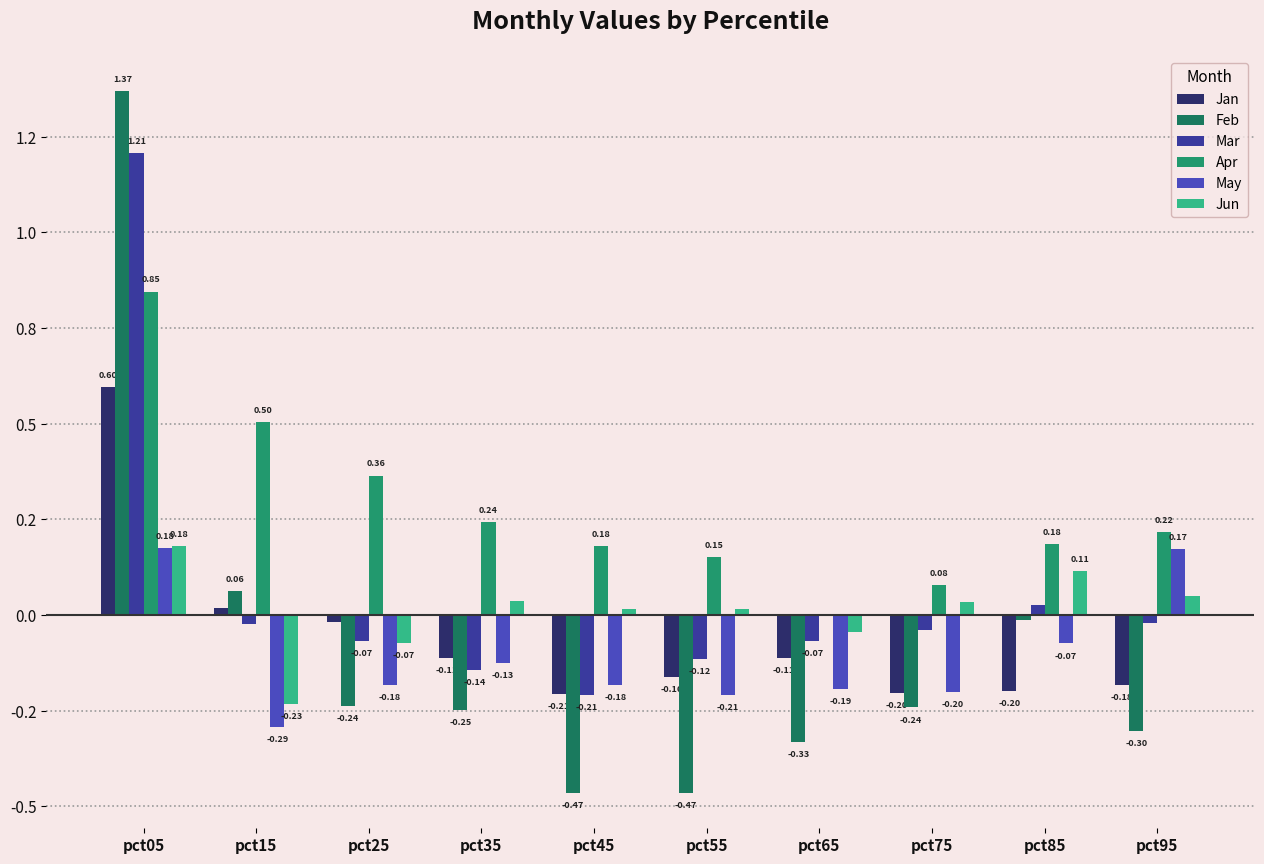

What is the difference between the highest and lowest values at pct05?

1.2